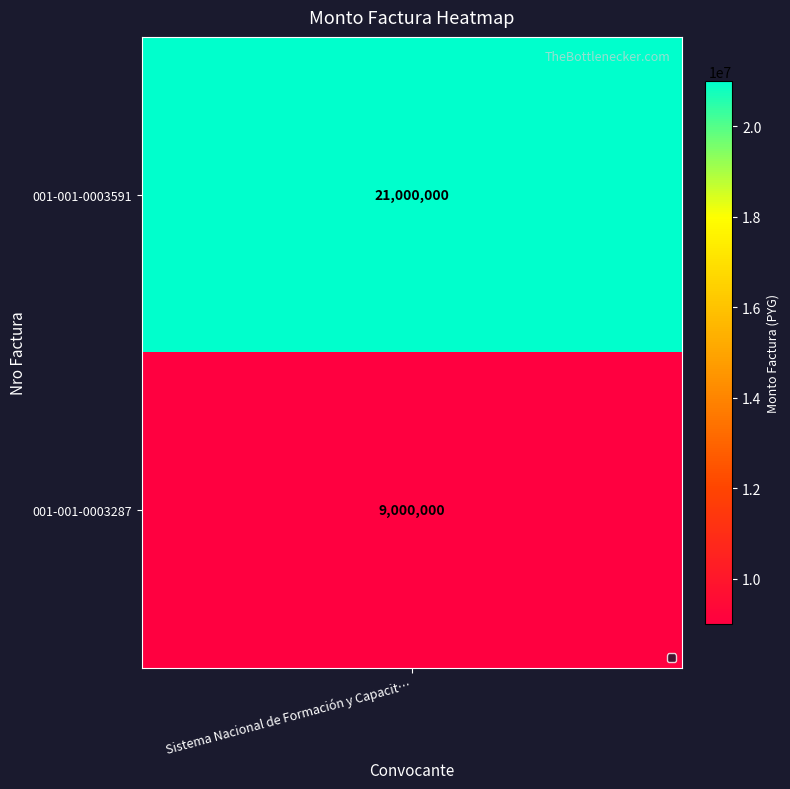

Reading left to right, what are all the values shown in this chart?

001-001-0003591=21000000	001-001-0003287=9000000